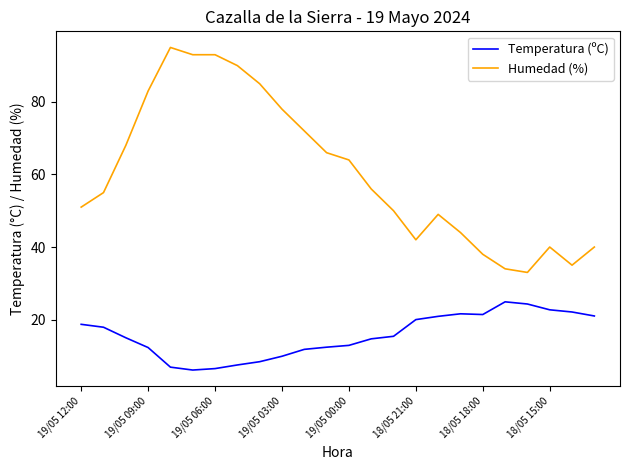

What are all the series names shown in the legend?

Temperatura (ºC), Humedad (%)